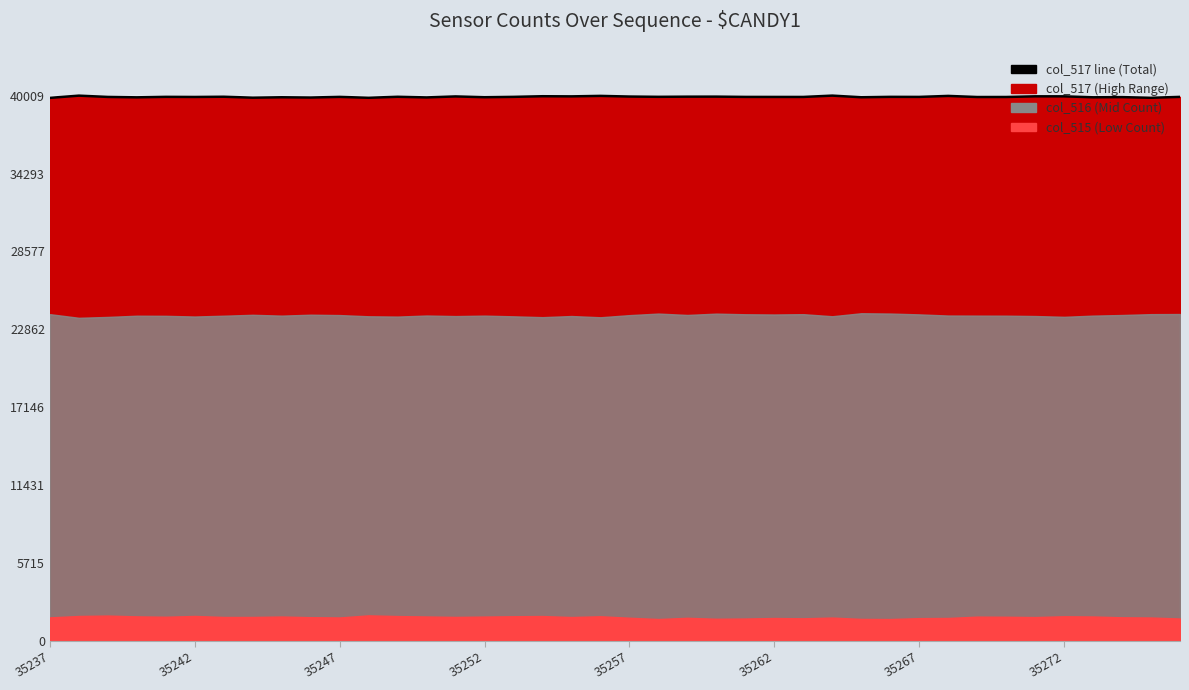

List the labels in order of value, largest first.

27, 35242, 19, 31, 17, 34, 35, 18, 14, 20, 23, 22, 35267, 12, 21, 35257, 29, 16, 39, 10, 24, 30, 35247, 25, 26, 35262, 33, 32, 37, 15, 28, 8, 36, 35252, 13, 9, 35272, 11, 38, 35237